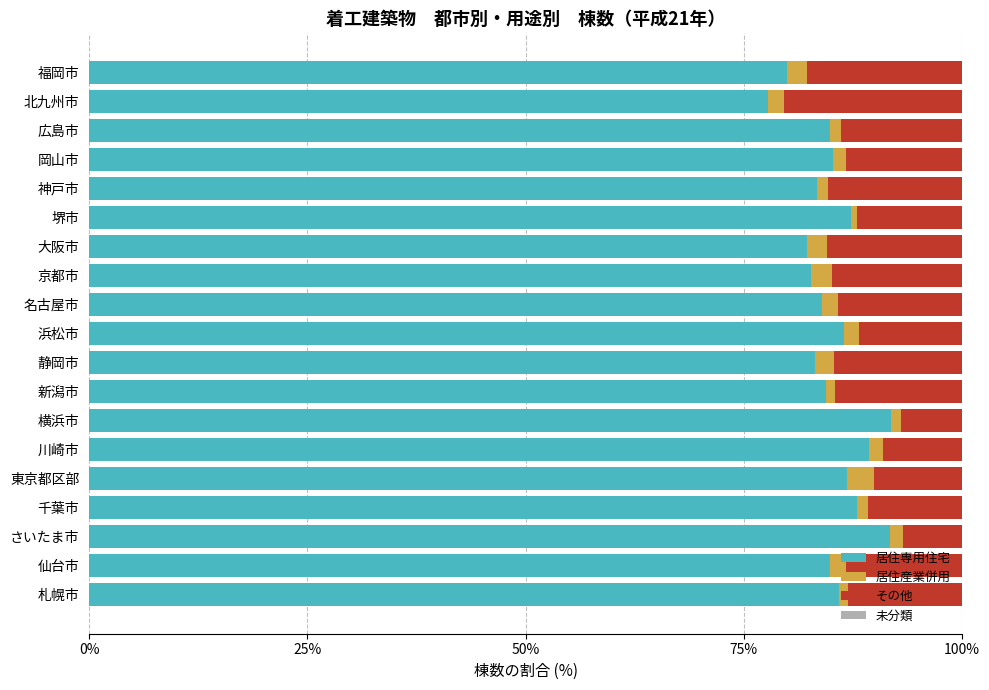

What is the maximum value for 居住専用住宅?

91.9